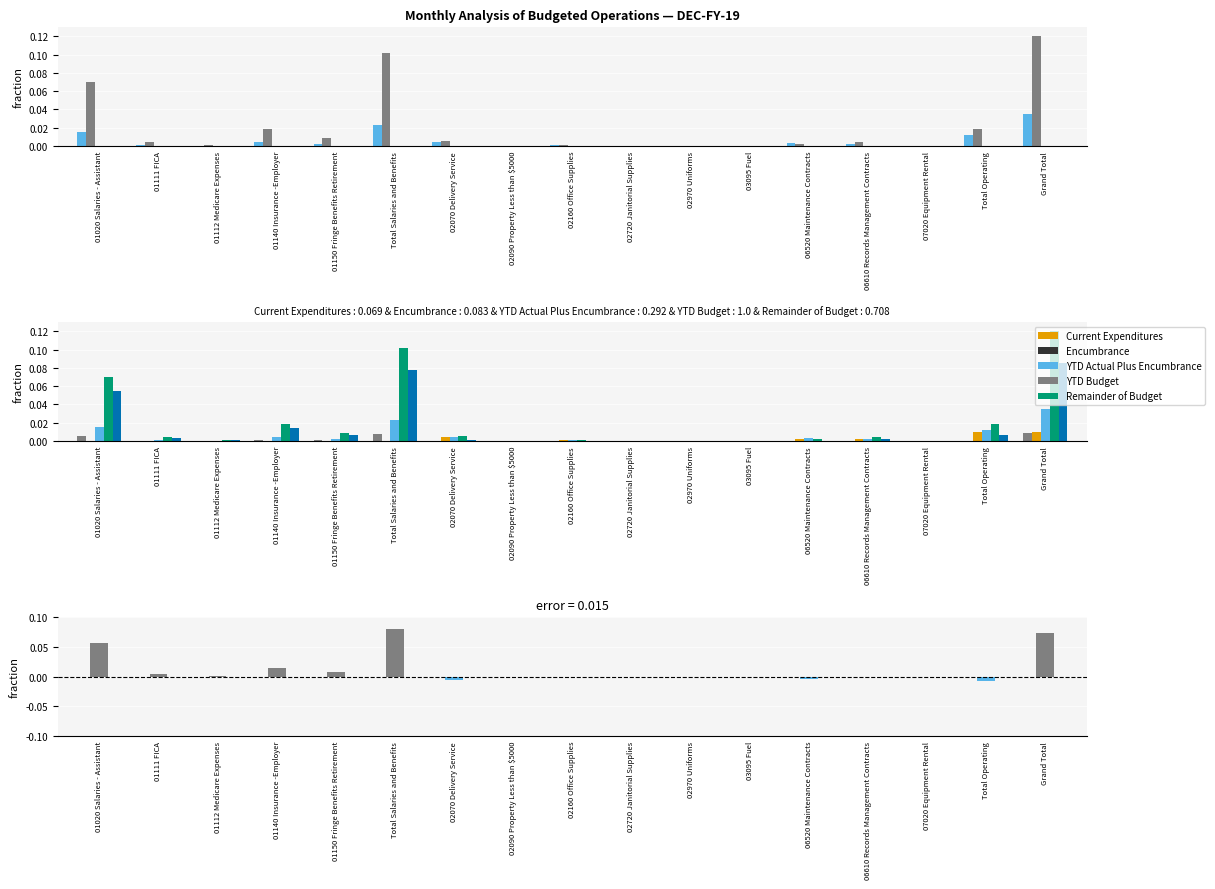

What is the label of the 9th bar from the right?

02160 Office Supplies